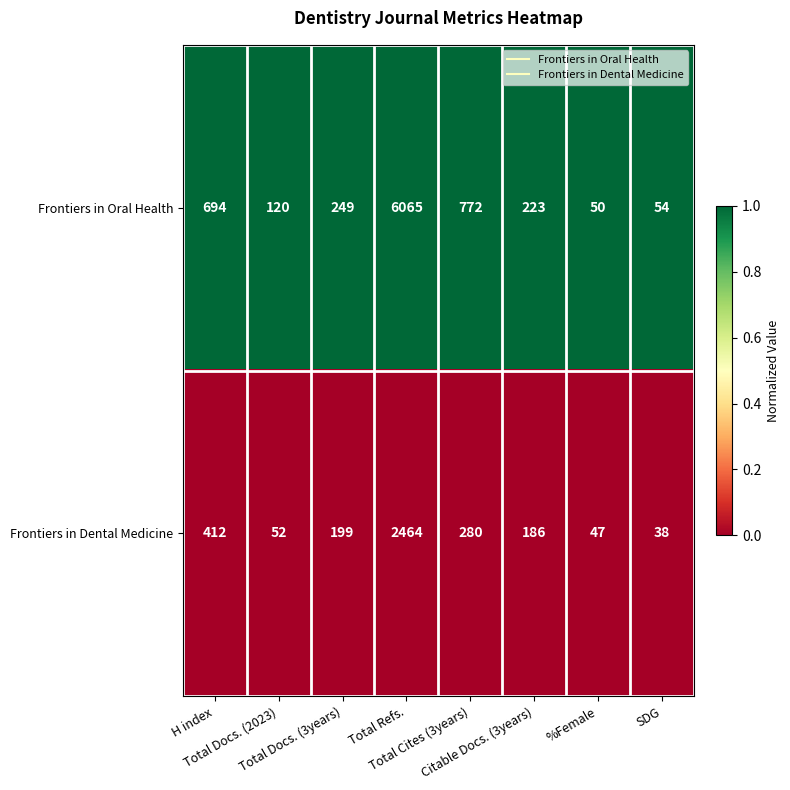

At which category does the chart reach its peak across all series?

Total Refs.